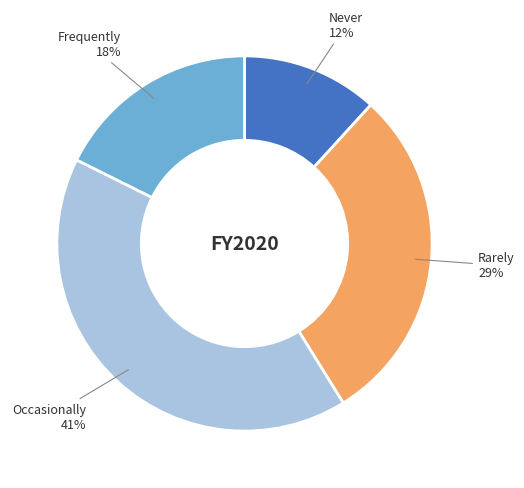

Is there a majority slice in this chart?

No